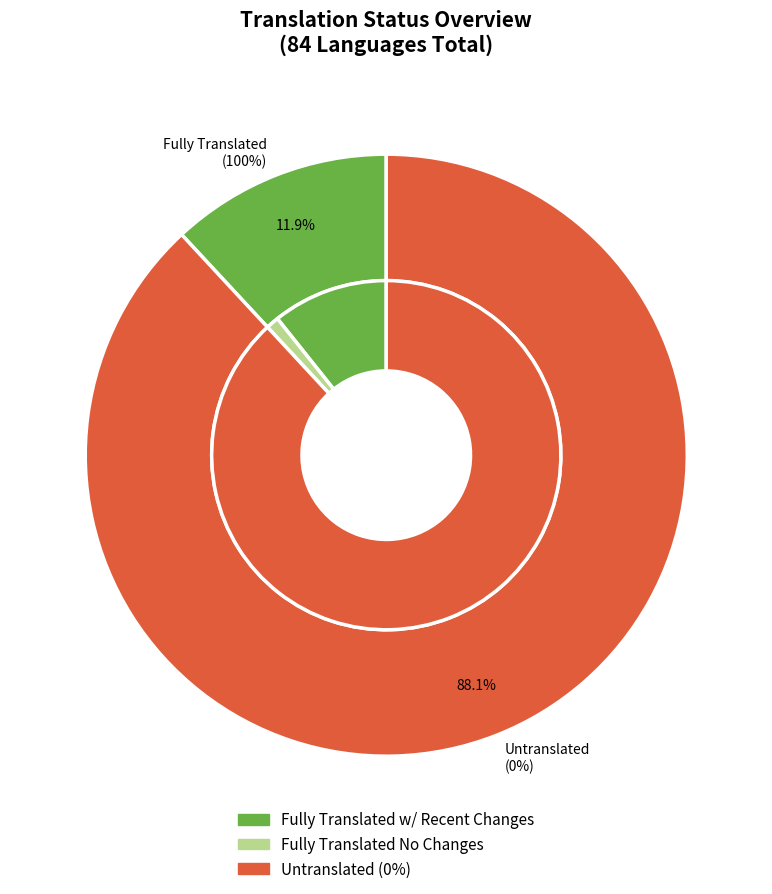

True or false: Bulgarian accounts for 1% of the total.

False